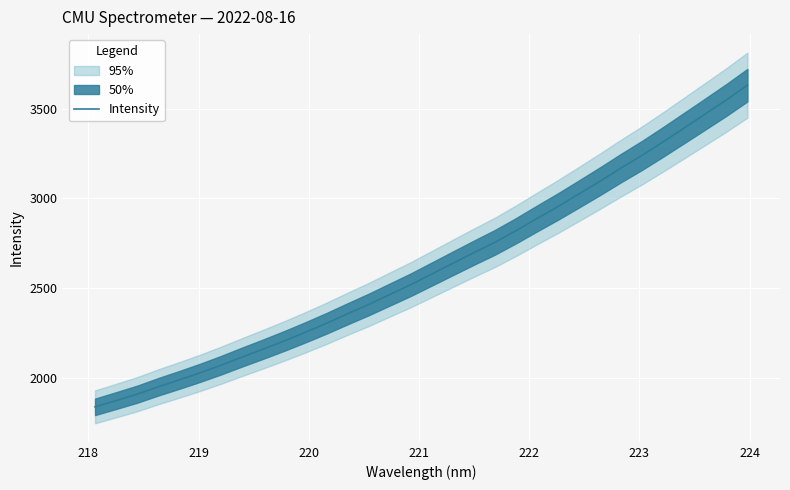

What is the lowest value of the Intensity series?

1837.0